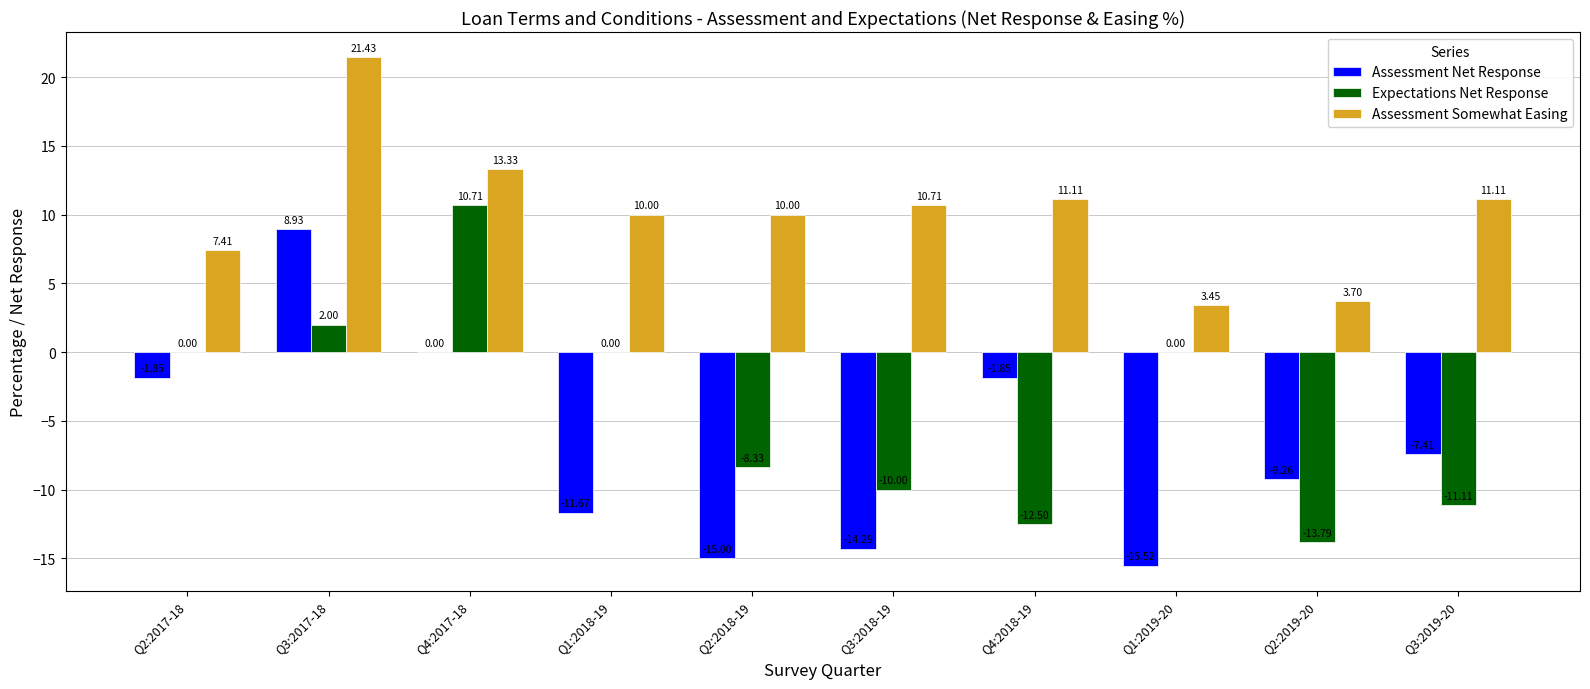

Which category has the highest value across all series?

Q3:2017-18